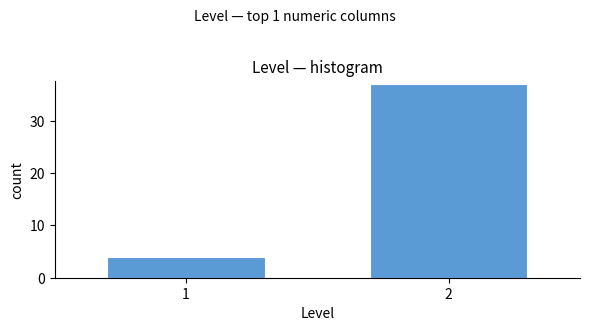

Reading right to left, what are all the values shown in this chart?

37	4